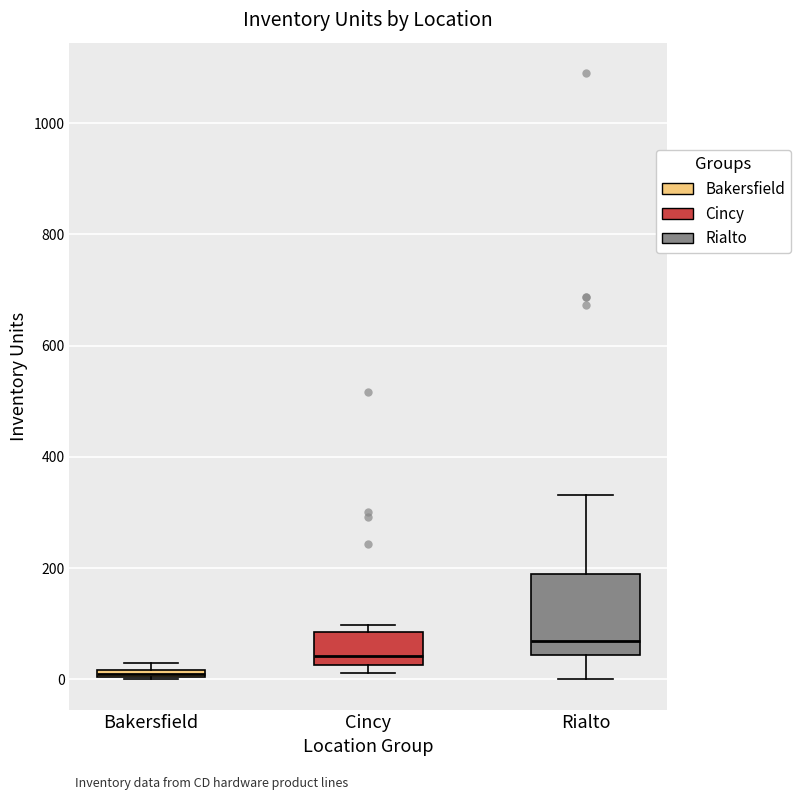

Which box has the highest median line?

Rialto